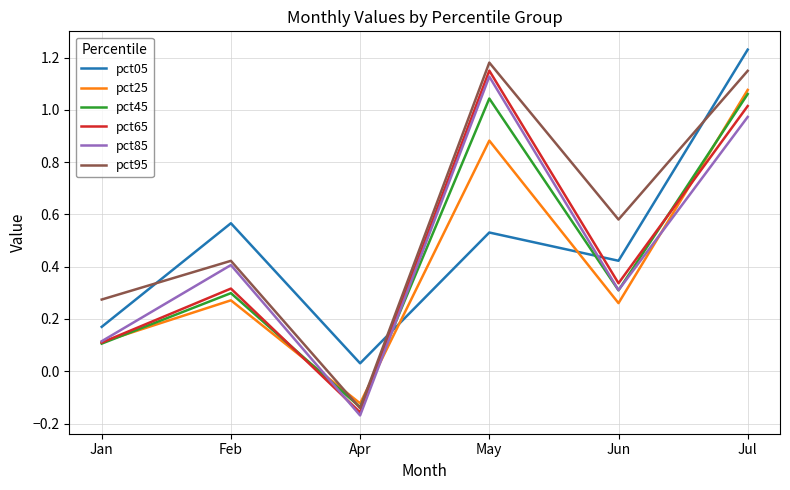

Which label corresponds to the largest value in the chart?

Jul